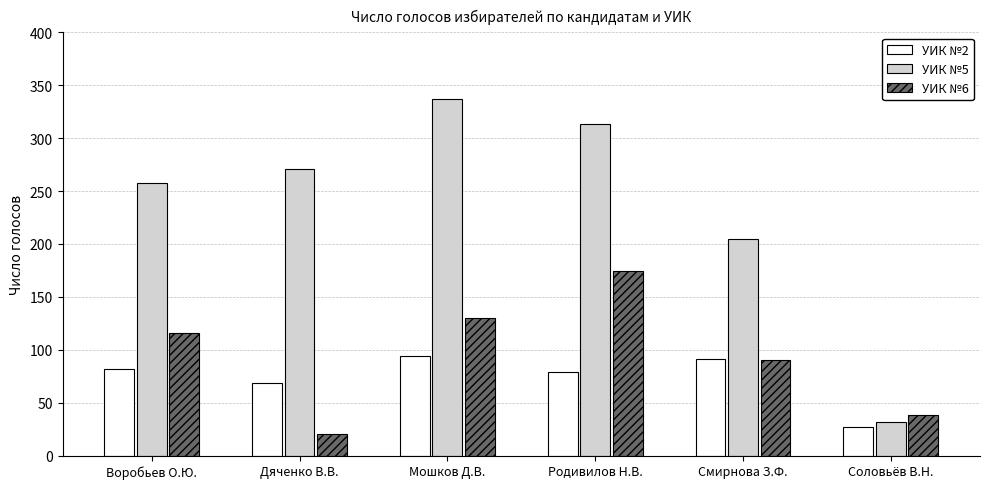

How many bars are there in total?

18